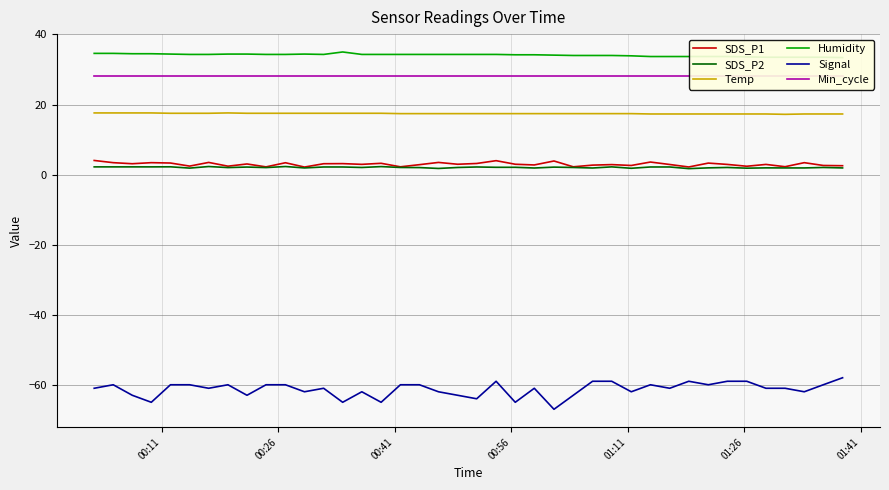

True or false: SDS_P2 and Min_cycle intersect in this chart.

False